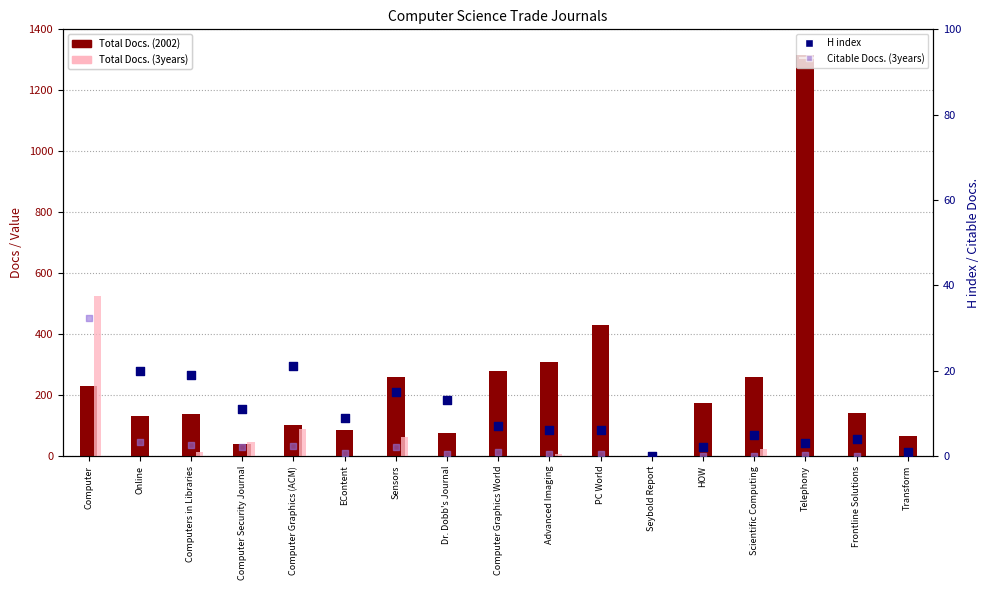

Which series has the largest Y range (max minus min)?

Total Docs. (2002)